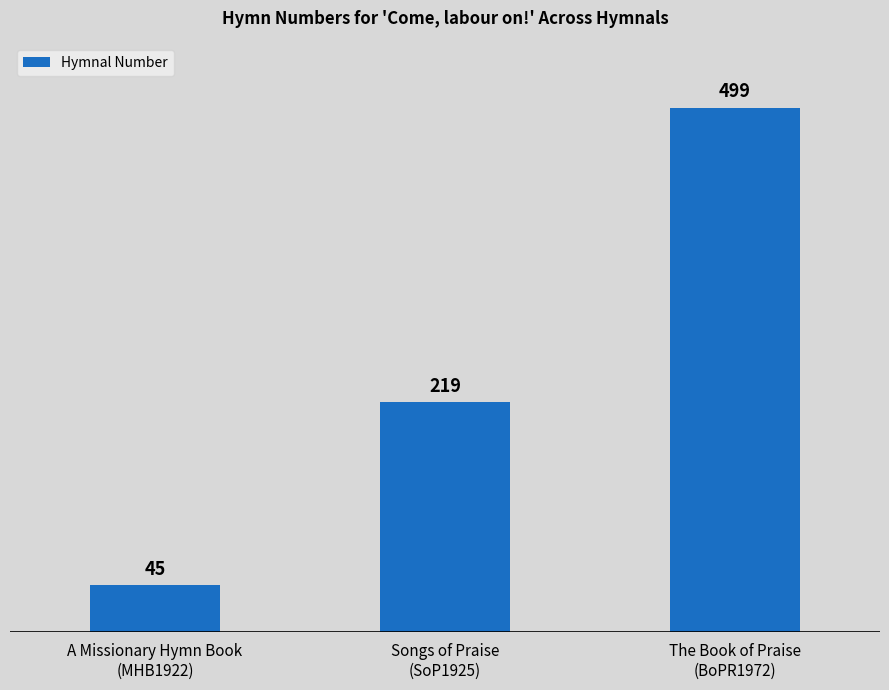

What is the ratio of the value at Songs of Praise
(SoP1925) to the value at The Book of Praise
(BoPR1972)?

0.4